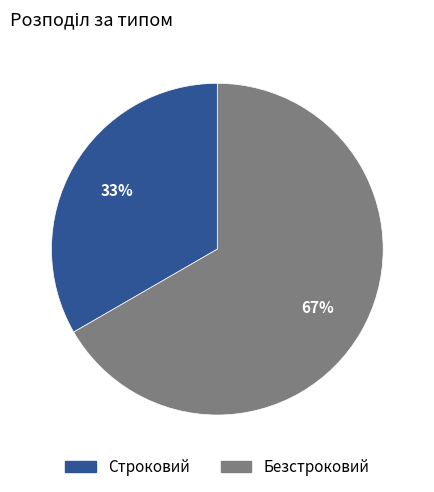

To the nearest percent, what is the combined percentage of Безстроковий and Строковий?

100%